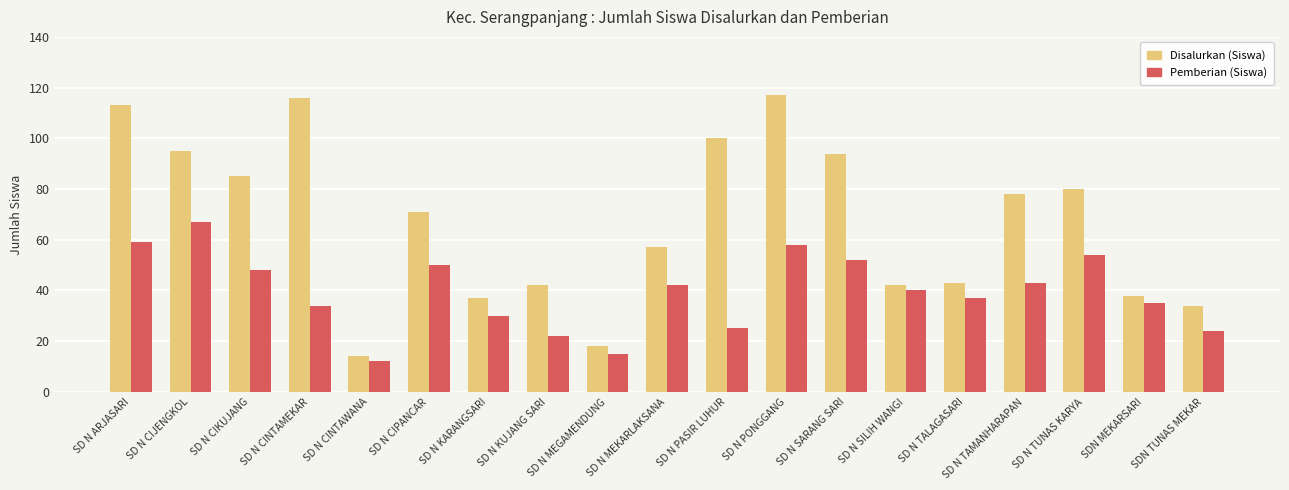

What is the total value across all series at SD N TUNAS KARYA?

134